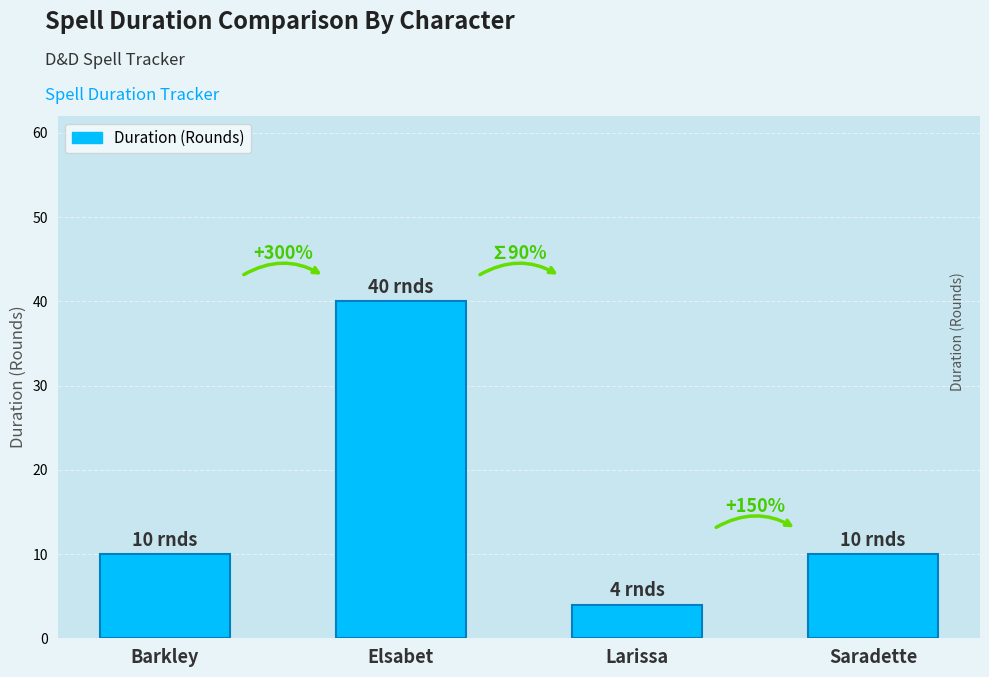

List the labels in order of value, largest first.

Elsabet, Barkley, Saradette, Larissa